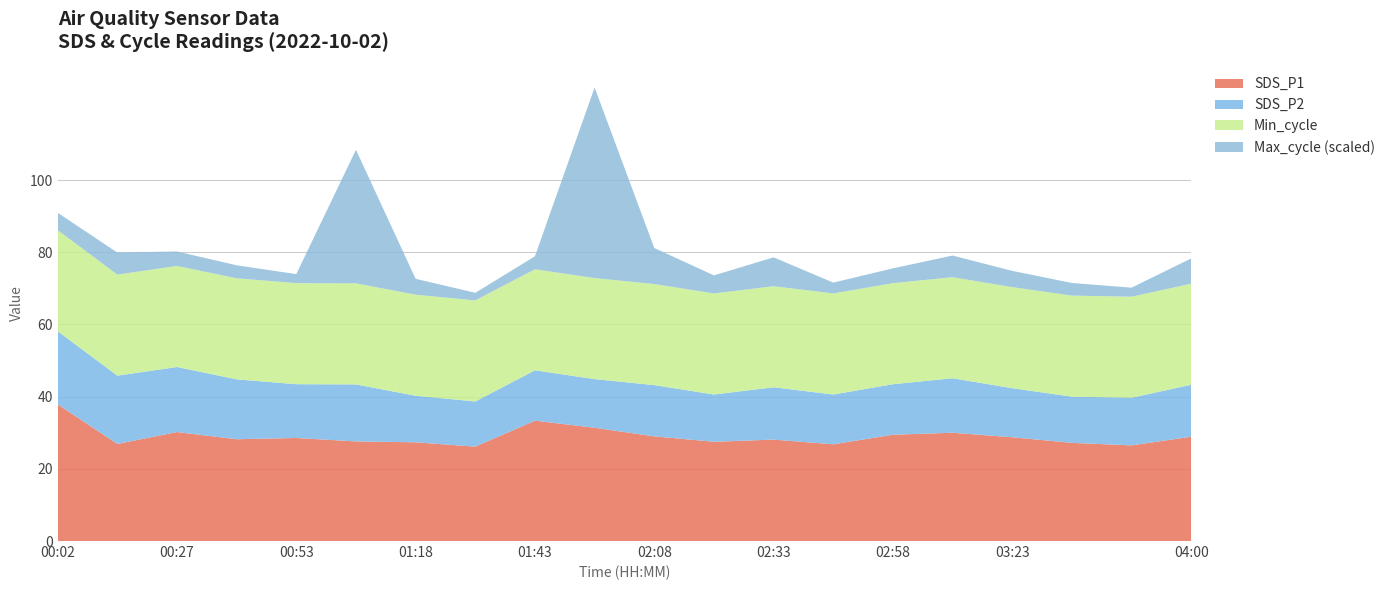

Reading left to right, extract all data points from this chart.

SDS_P1: 37.9	26.9	30.2	28.2	28.6	27.6	27.4	26.1	33.4	31.4	29.0	27.5	28.1	26.8	29.4	30.0	28.8	27.2	26.5	28.9
SDS_P2: 20.3	18.9	18.0	16.6	14.9	15.8	12.9	12.5	13.9	13.5	14.2	13.1	14.5	13.8	14.0	15.1	13.6	12.8	13.2	14.4
Min_cycle: 28.0	28.0	28.0	28.0	28.0	28.0	28.0	28.0	28.0	28.0	28.0	28.0	28.0	28.0	28.0	28.0	28.0	28.0	28.0	28.0
Max_cycle: 20048.0	20061.0	20040.0	20036.0	20025.0	20370.0	20044.0	20021.0	20036.0	20528.0	20100.0	20050.0	20080.0	20030.0	20041.0	20060.0	20045.0	20035.0	20025.0	20070.0